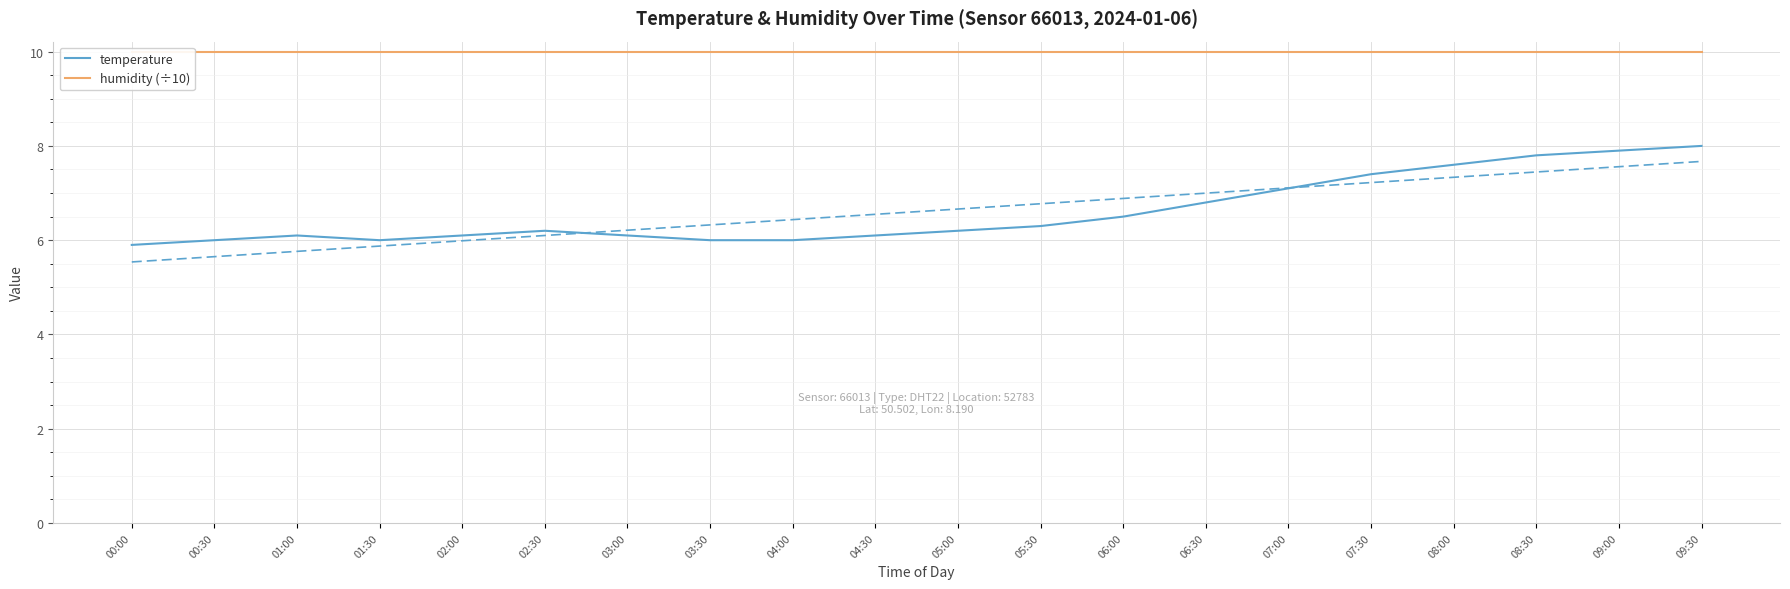

At which label is humidity (÷10) closest to 9?

00:00